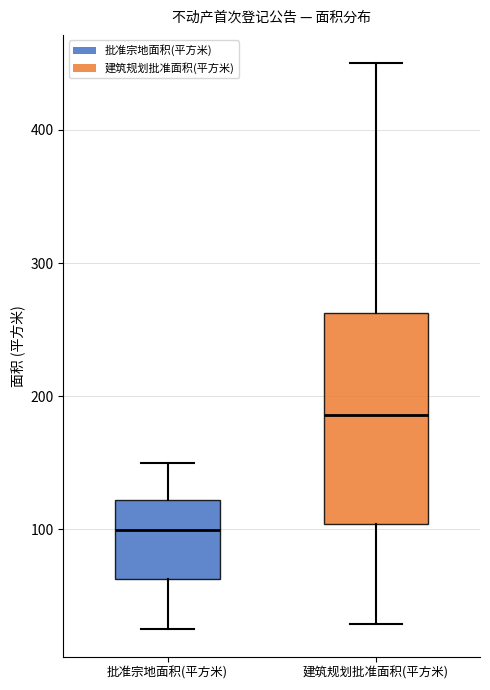

Reading left to right, transcribe this box plot: for each box, give where its median line is, the range the box spans, and where its two whiskers end, as read against the y-axis. The values are not printed on the chart, so give them approximately, as read against the axis.

批准宗地面积(平方米): median 100, box 60 to 120, whiskers 30 to 150
建筑规划批准面积(平方米): median 190, box 100 to 260, whiskers 30 to 450